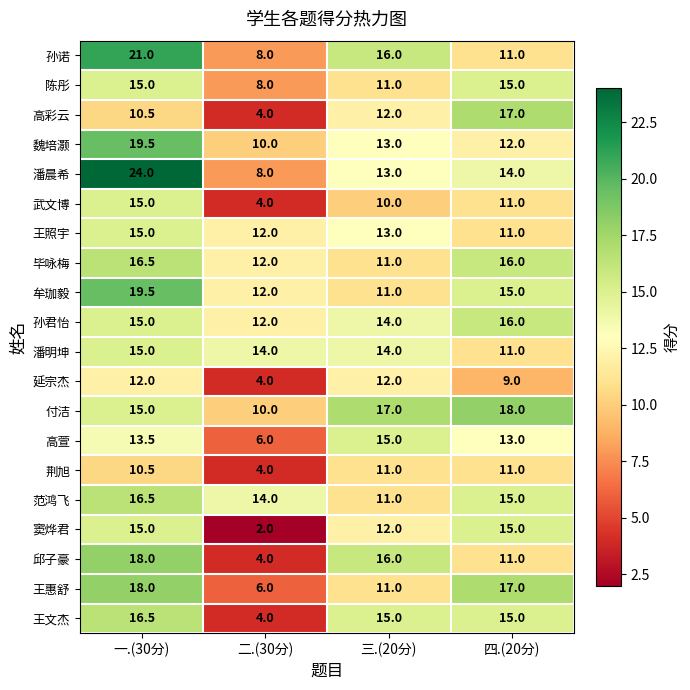

Which series has the largest total across all categories?

付洁